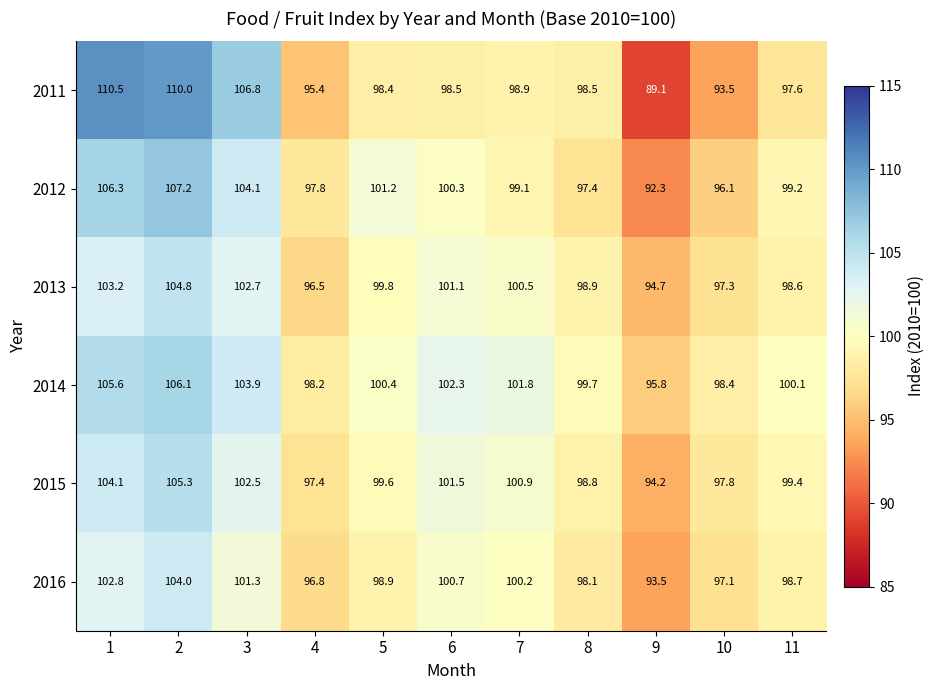

What is the difference between the maximum and minimum values in the 2013 series?

10.1